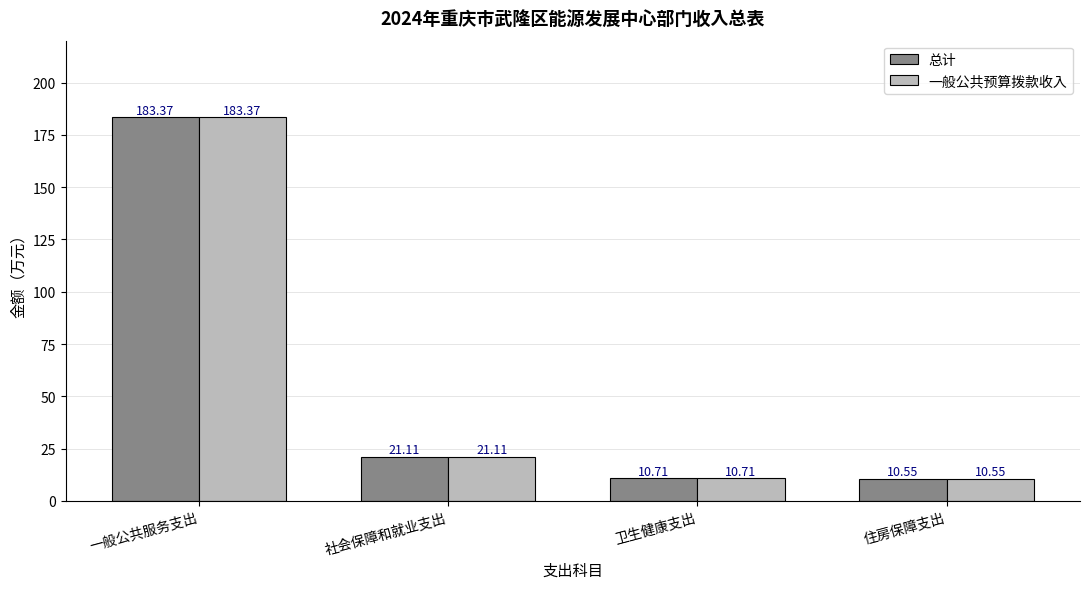

Is the value of 一般公共预算拨款收入 at 一般公共服务支出 greater than the value of 总计 at 住房保障支出?

Yes